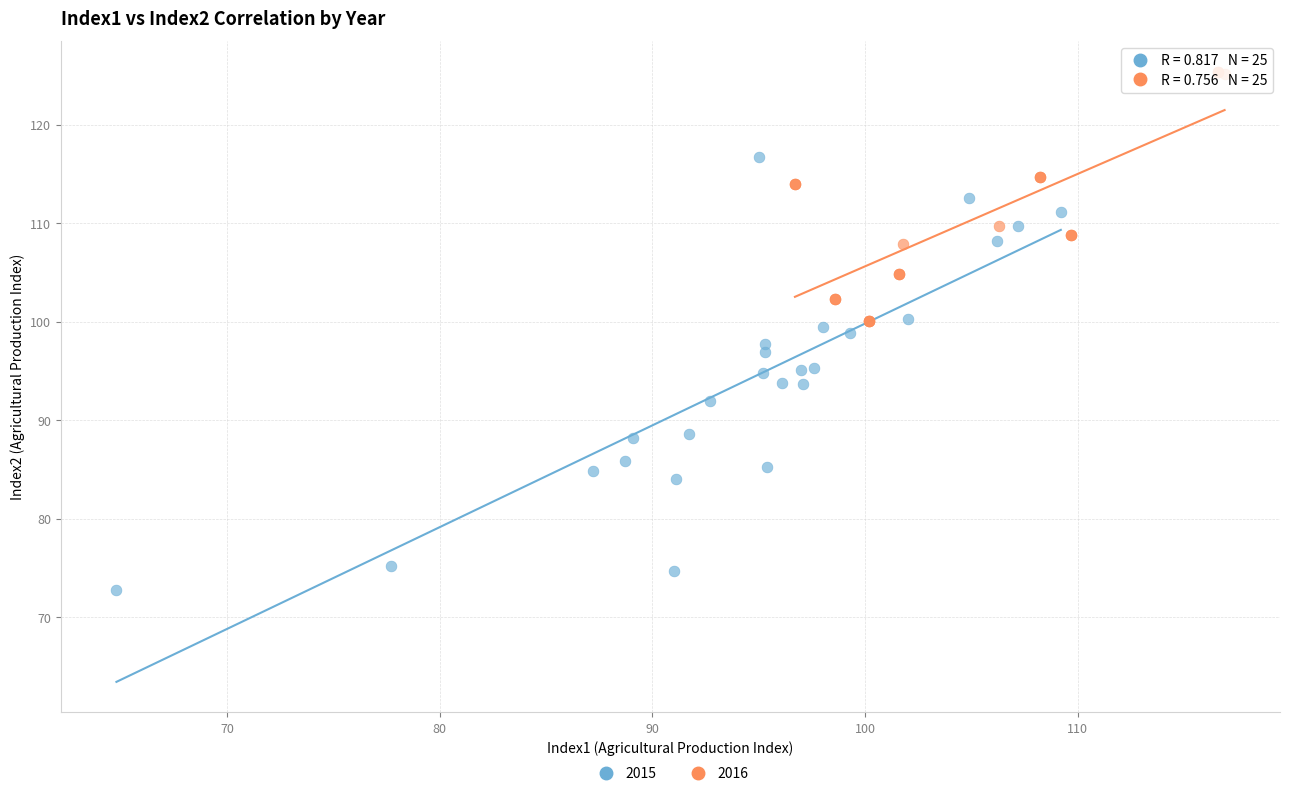

Which series has the widest spread of Y values?

2015